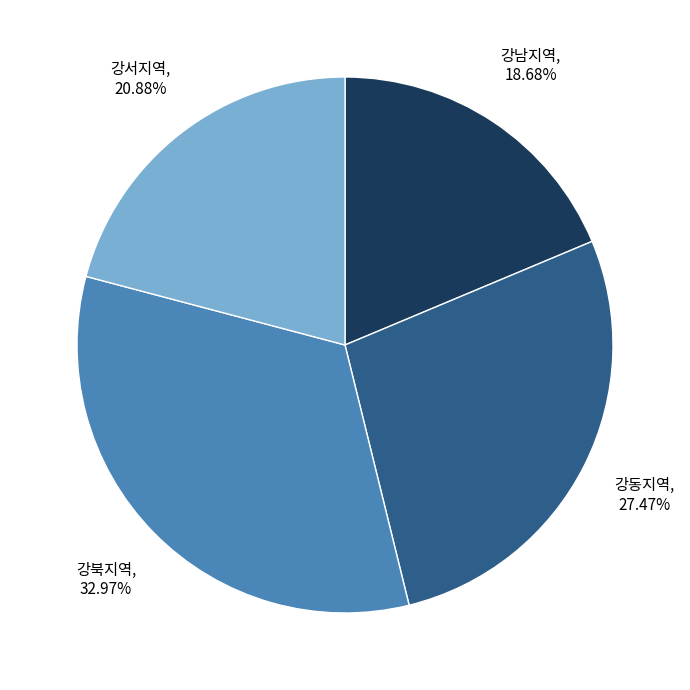

To the nearest percent, what percentage of the pie is 강북지역?

33%